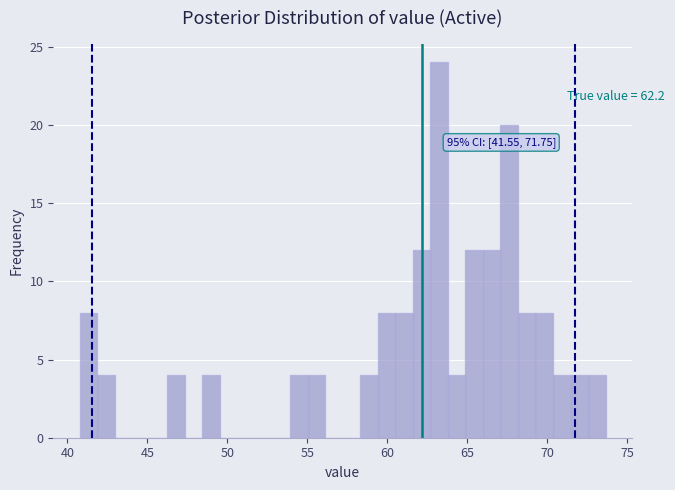

Around what value on the x-axis is the tallest bar? Give the approximate position of its centre, as read against the axis.

63.0